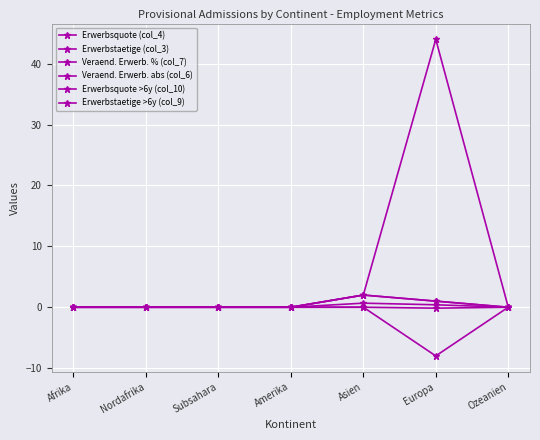

Does the chart have visible grid lines?

Yes